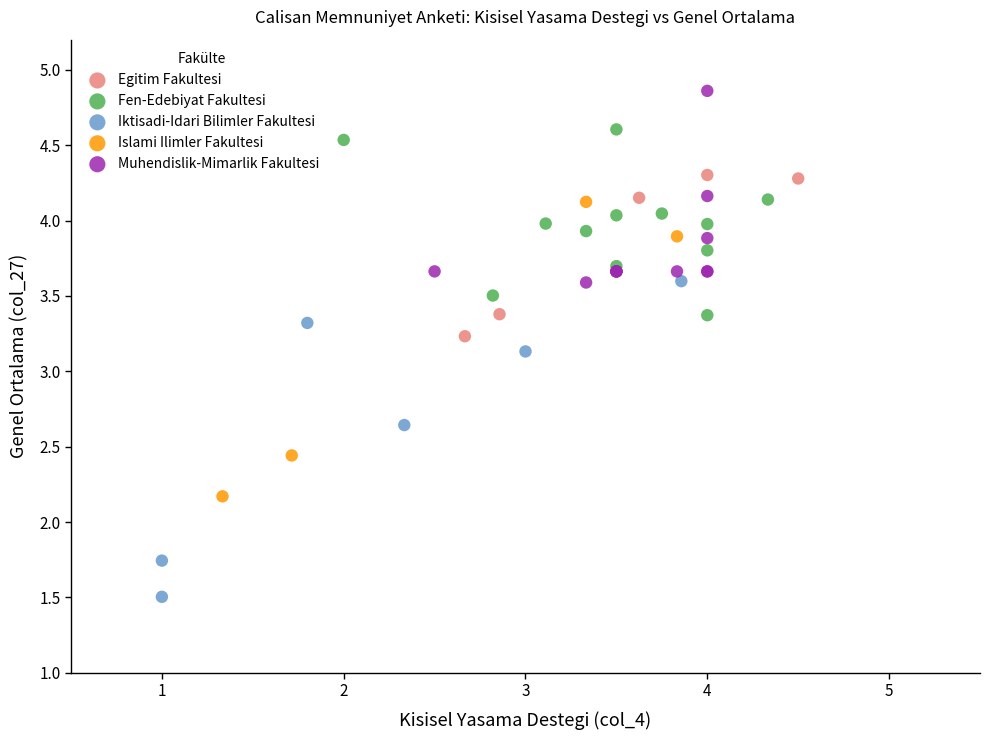

Which series reaches the maximum Y coordinate?

Muhendislik-Mimarlik Fakultesi